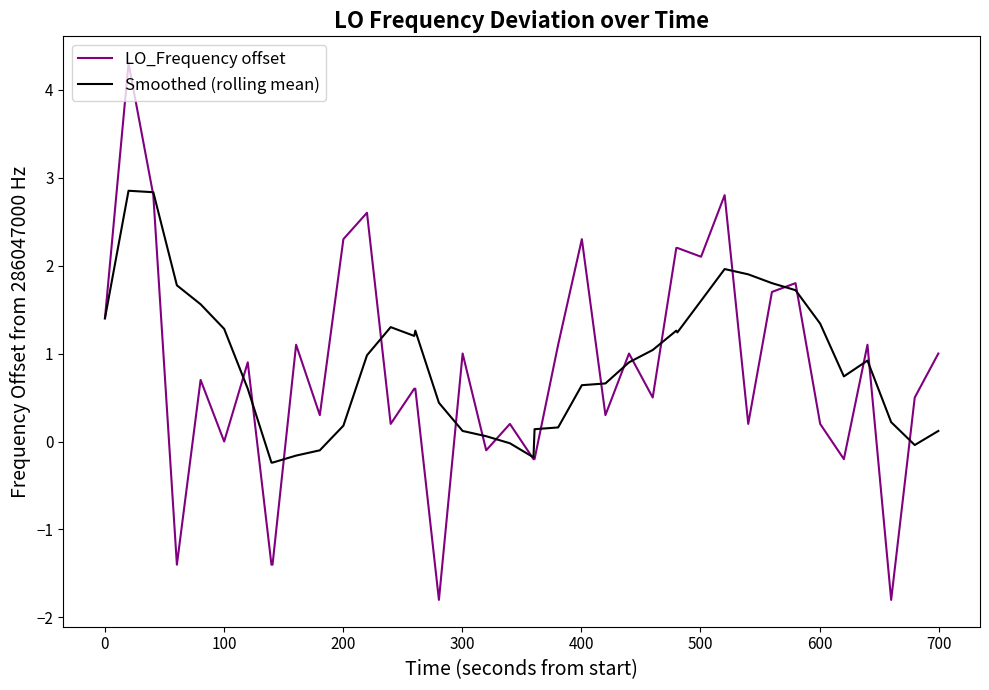

Which series has the largest range (max minus min)?

LO_Frequency offset